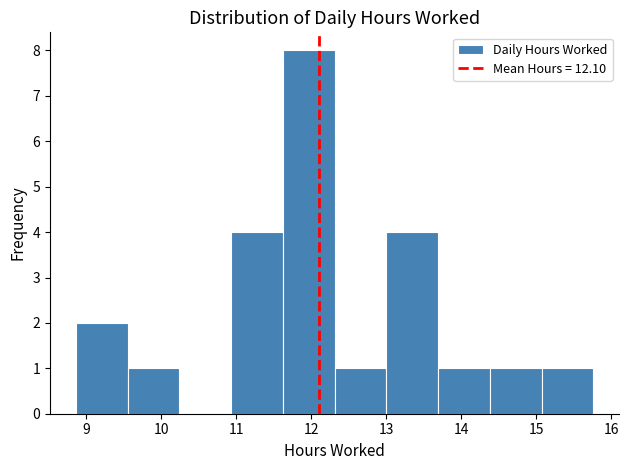

Reading left to right, transcribe this chart: for each bar, give the range it covers on the x-axis and its height. Neither the bar edges nor the heights are printed on the chart, so give them approximately, as read against the axes.

8.86 to 9.55: 2
9.55 to 10.24: 1
10.24 to 10.93: 0
10.93 to 11.62: 4
11.62 to 12.31: 8
12.31 to 13.00: 1
13.00 to 13.69: 4
13.69 to 14.38: 1
14.38 to 15.07: 1
15.07 to 15.76: 1